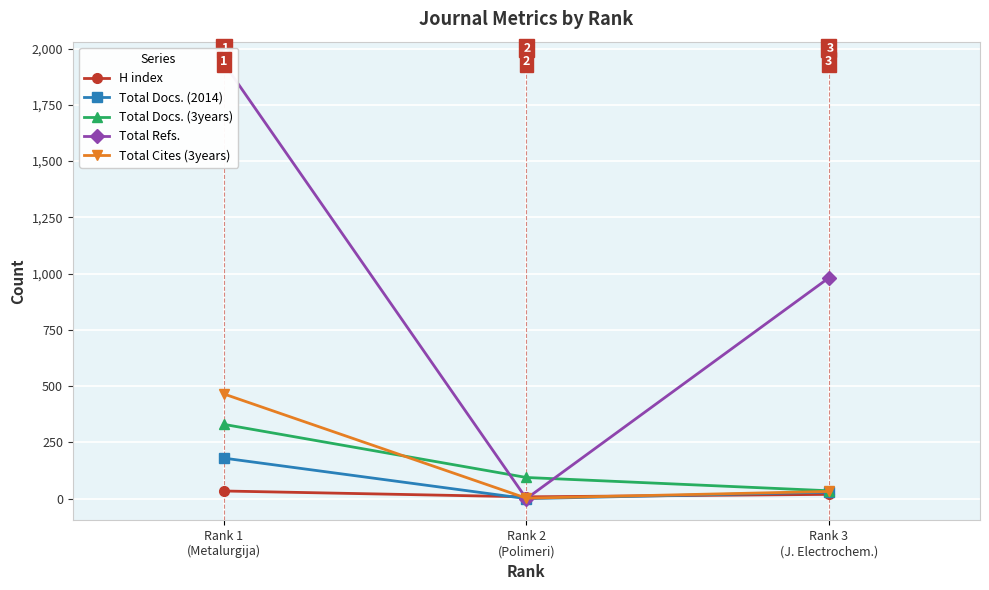

How many values in the Total Refs. series exceed 981?

1